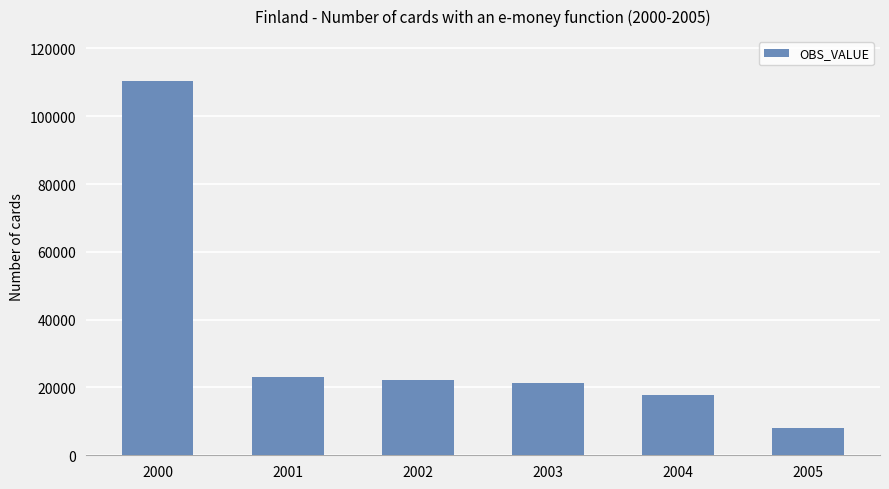

What is the difference between the maximum and second lowest values?

92661